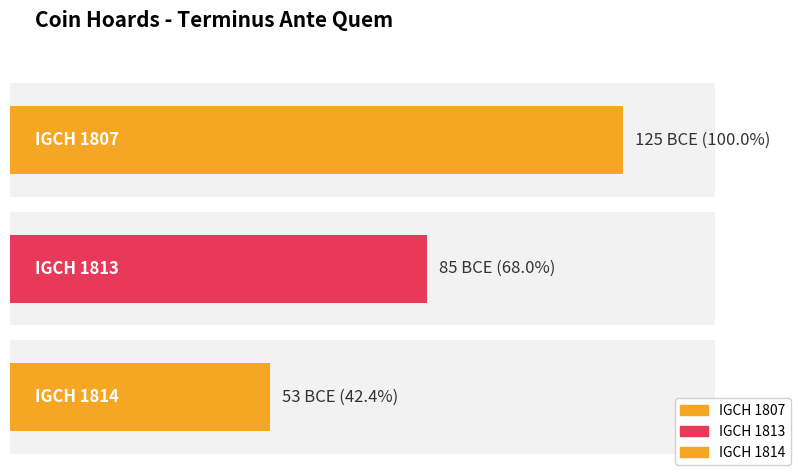

Reading left to right, list all the values displayed in this chart.

IGCH 1807=-125	IGCH 1813=-85	IGCH 1814=-53